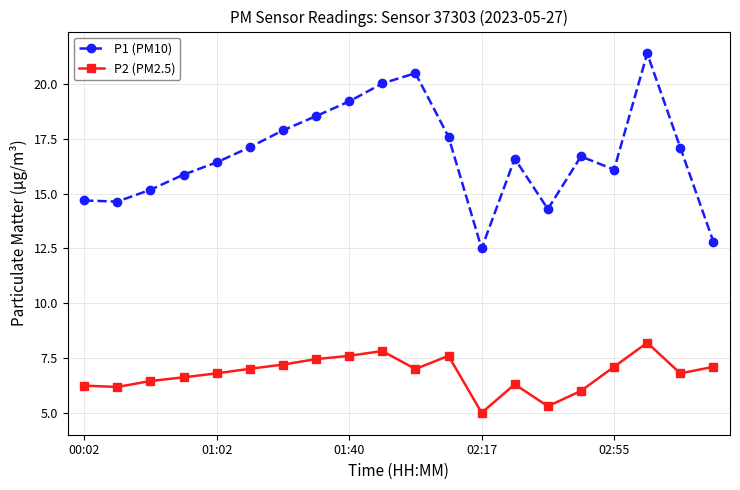

Does the chart have visible grid lines?

Yes